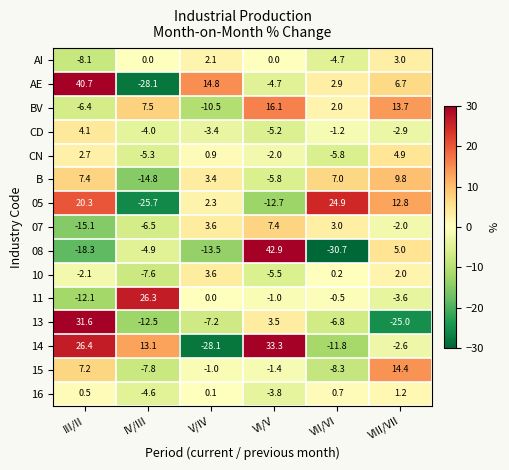

What is the greatest value displayed?

42.9